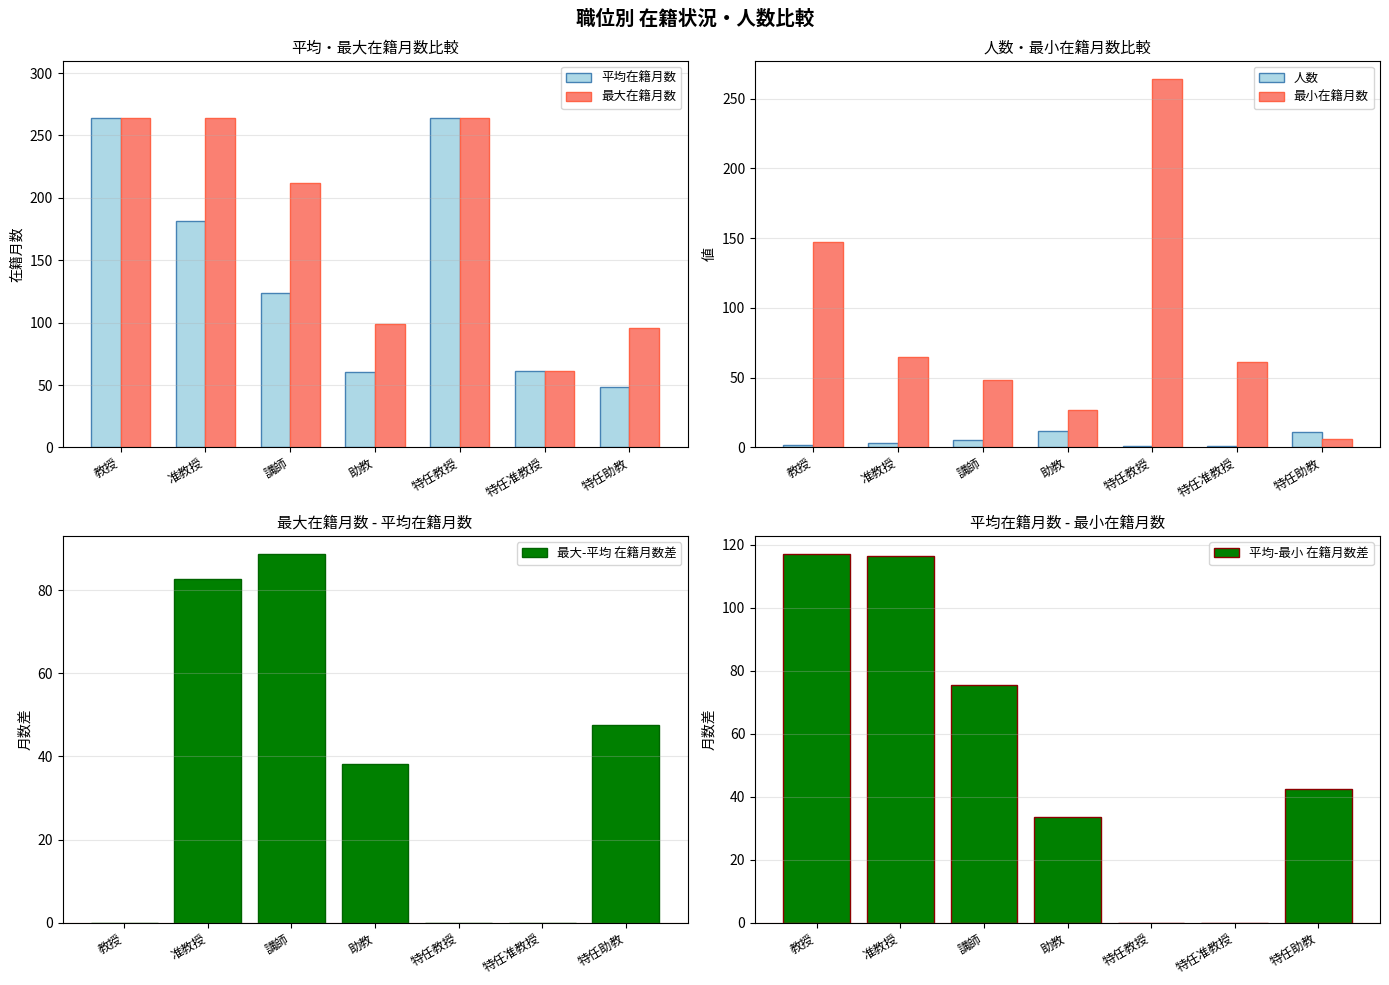

At how many categories does at least one series exceed 83?

6